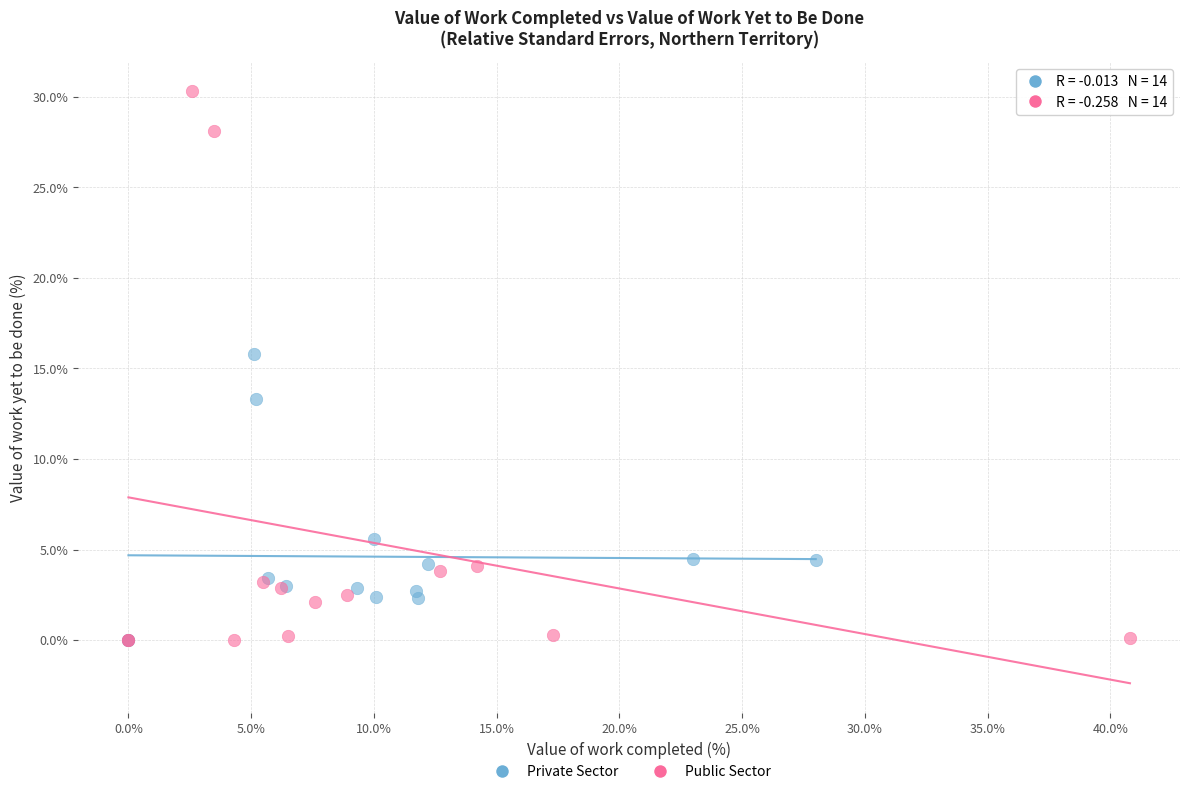

Which series reaches the maximum Y coordinate?

Public Sector